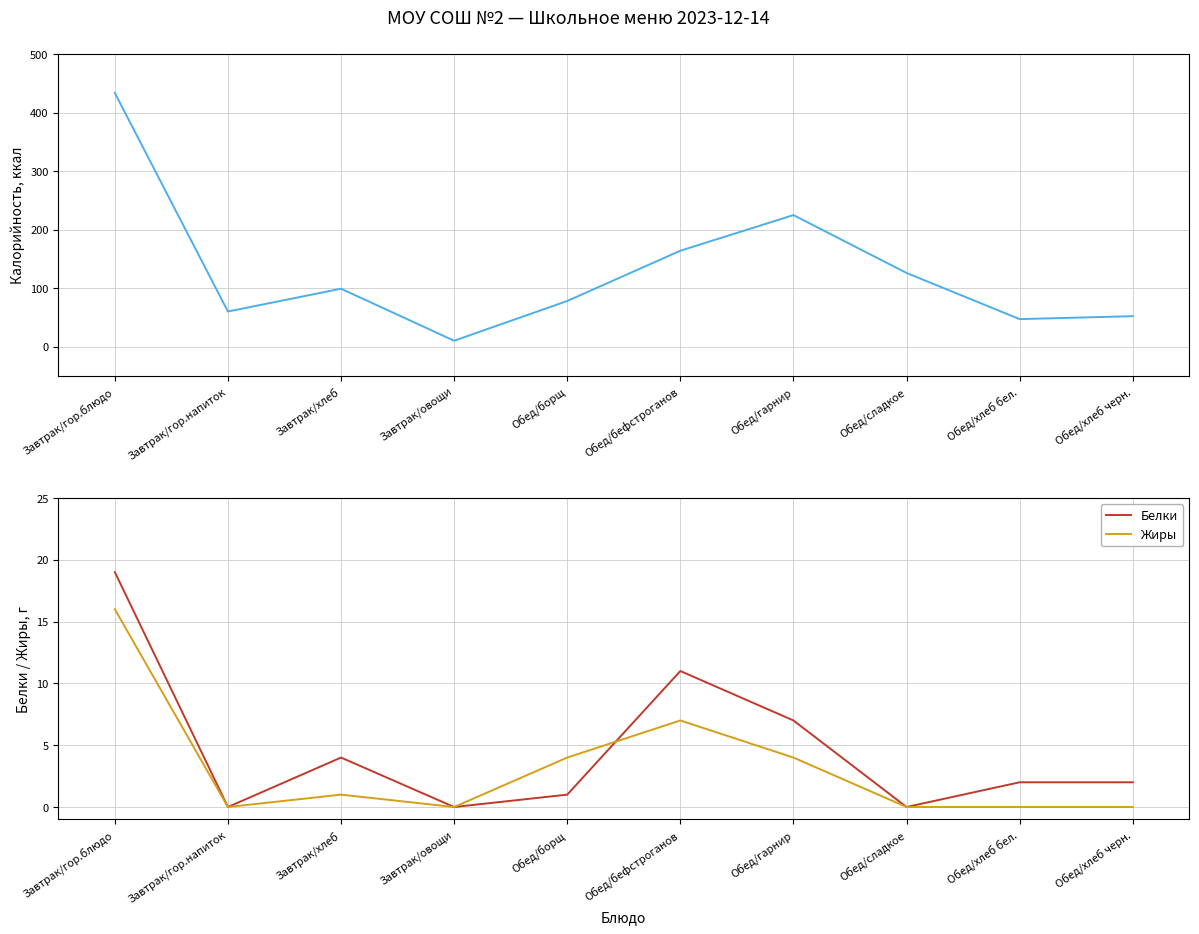

Reading right to left, what are all the values shown in this chart?

Калорийность: Обед/хлеб черн.=52	Обед/хлеб бел.=47	Обед/сладкое=126	Обед/гарнир=225	Обед/бефстроганов=164	Обед/борщ=78	Завтрак/овощи=10	Завтрак/хлеб=99	Завтрак/гор.напиток=60	Завтрак/гор.блюдо=434
Белки: Обед/хлеб черн.=2	Обед/хлеб бел.=2	Обед/сладкое=0	Обед/гарнир=7	Обед/бефстроганов=11	Обед/борщ=1	Завтрак/овощи=0	Завтрак/хлеб=4	Завтрак/гор.напиток=0	Завтрак/гор.блюдо=19
Жиры: Обед/хлеб черн.=0	Обед/хлеб бел.=0	Обед/сладкое=0	Обед/гарнир=4	Обед/бефстроганов=7	Обед/борщ=4	Завтрак/овощи=0	Завтрак/хлеб=1	Завтрак/гор.напиток=0	Завтрак/гор.блюдо=16